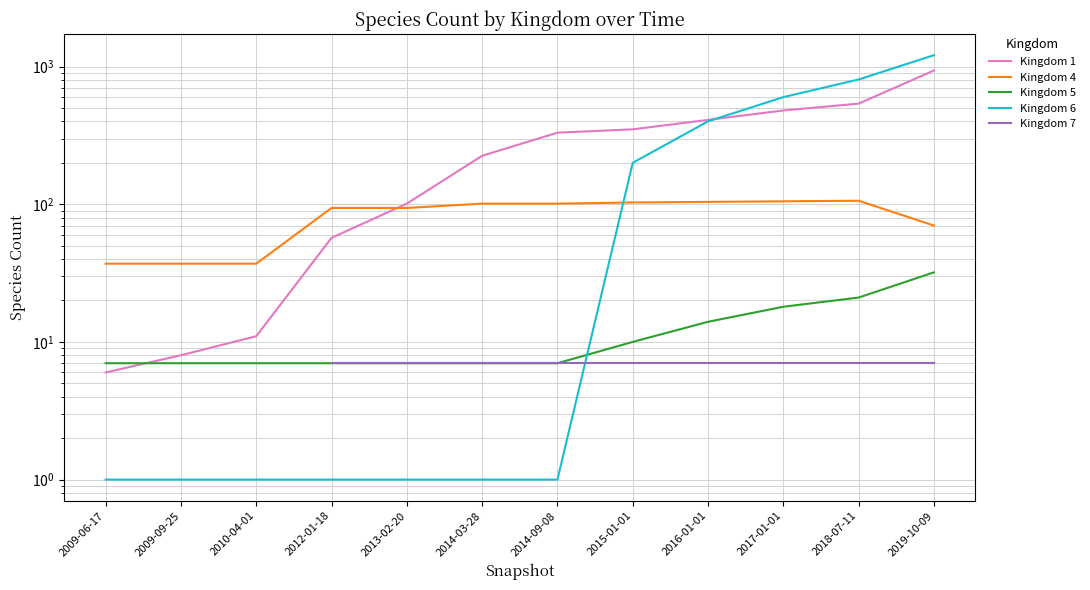

What is the spread (max minus min) of values at 2014-03-28?

224.0